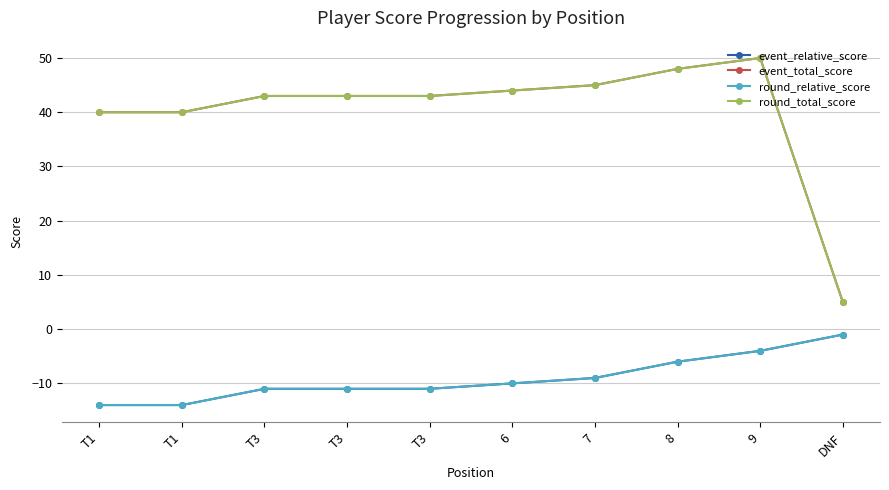

At how many categories does at least one series exceed 6?

9